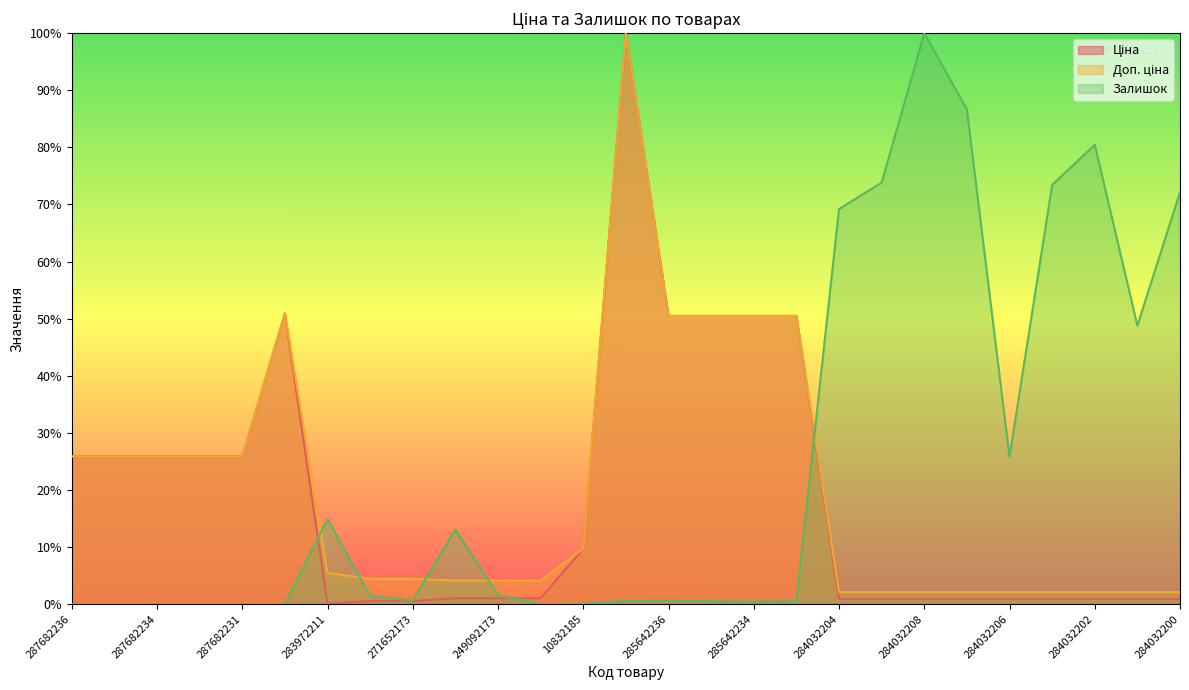

Which series has the largest total across all categories?

Залишок